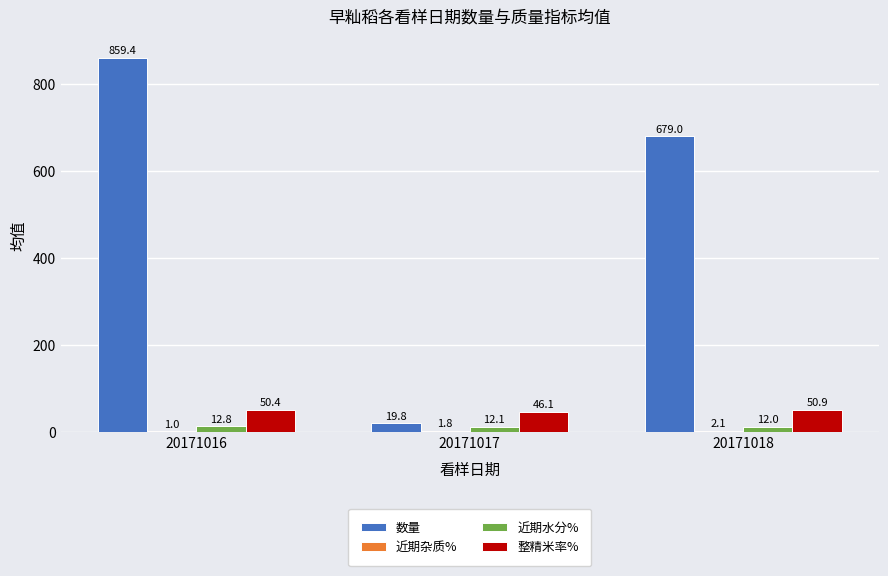

Which series has the widest spread of values?

数量